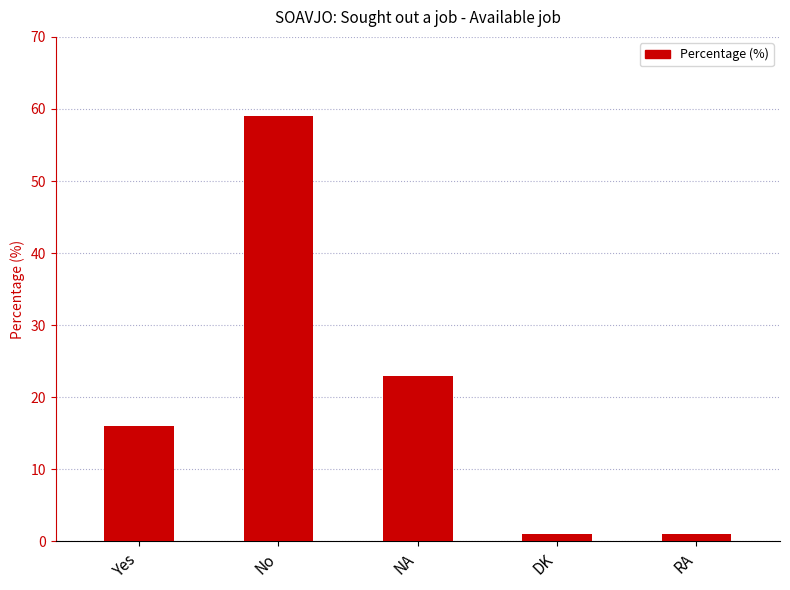

Does the chart contain any negative values?

No